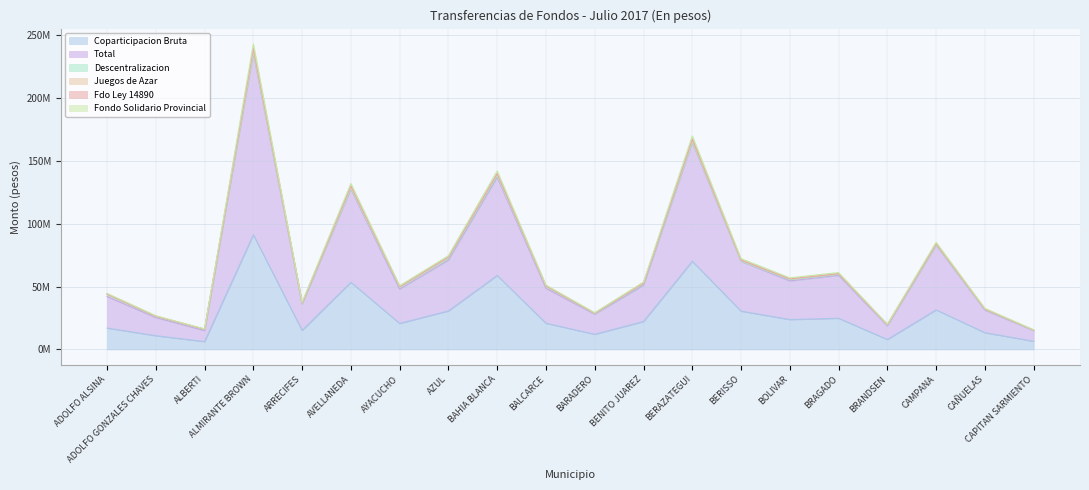

At how many categories does at least one series exceed 210062213?

1